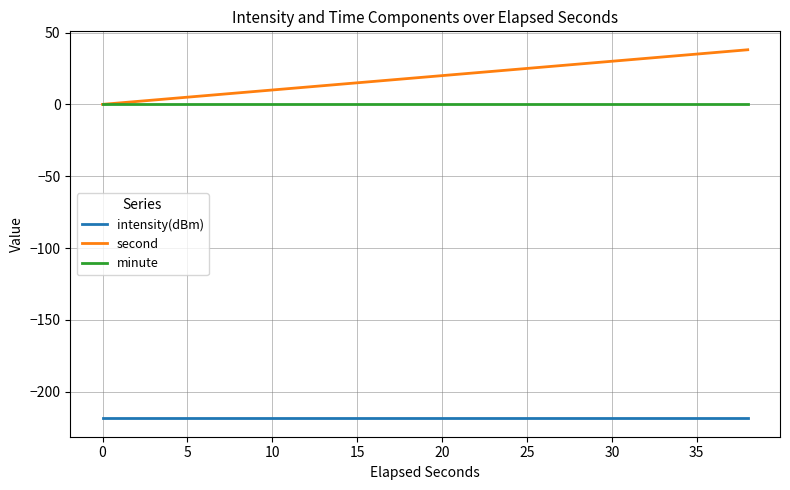

Which series has the largest range (max minus min)?

second